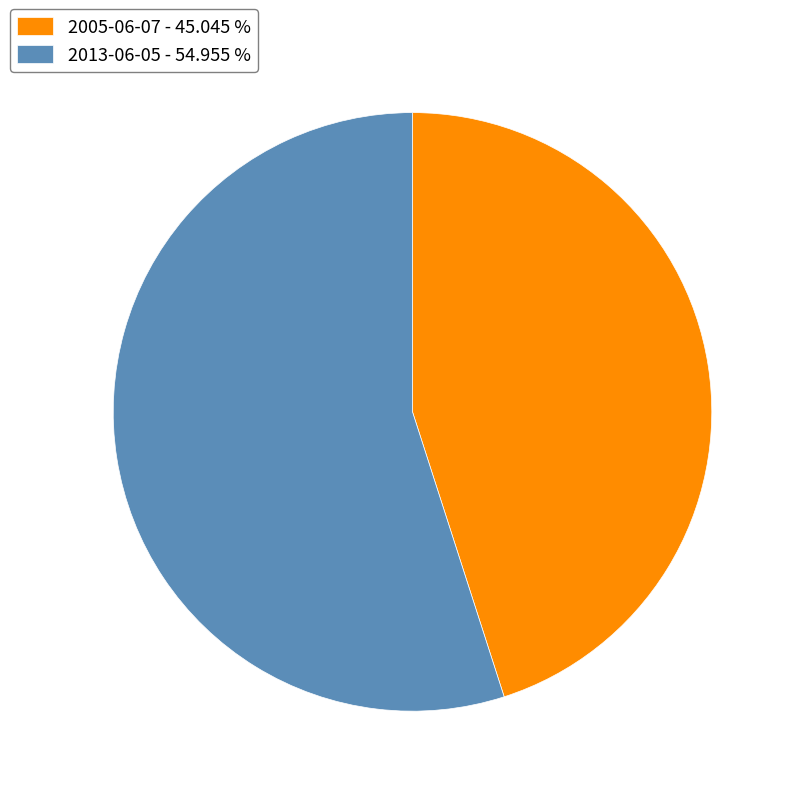

Approximately how many times larger is the value at 2013-06-05 - 54.955 % compared to 2005-06-07 - 45.045 %?

1.2